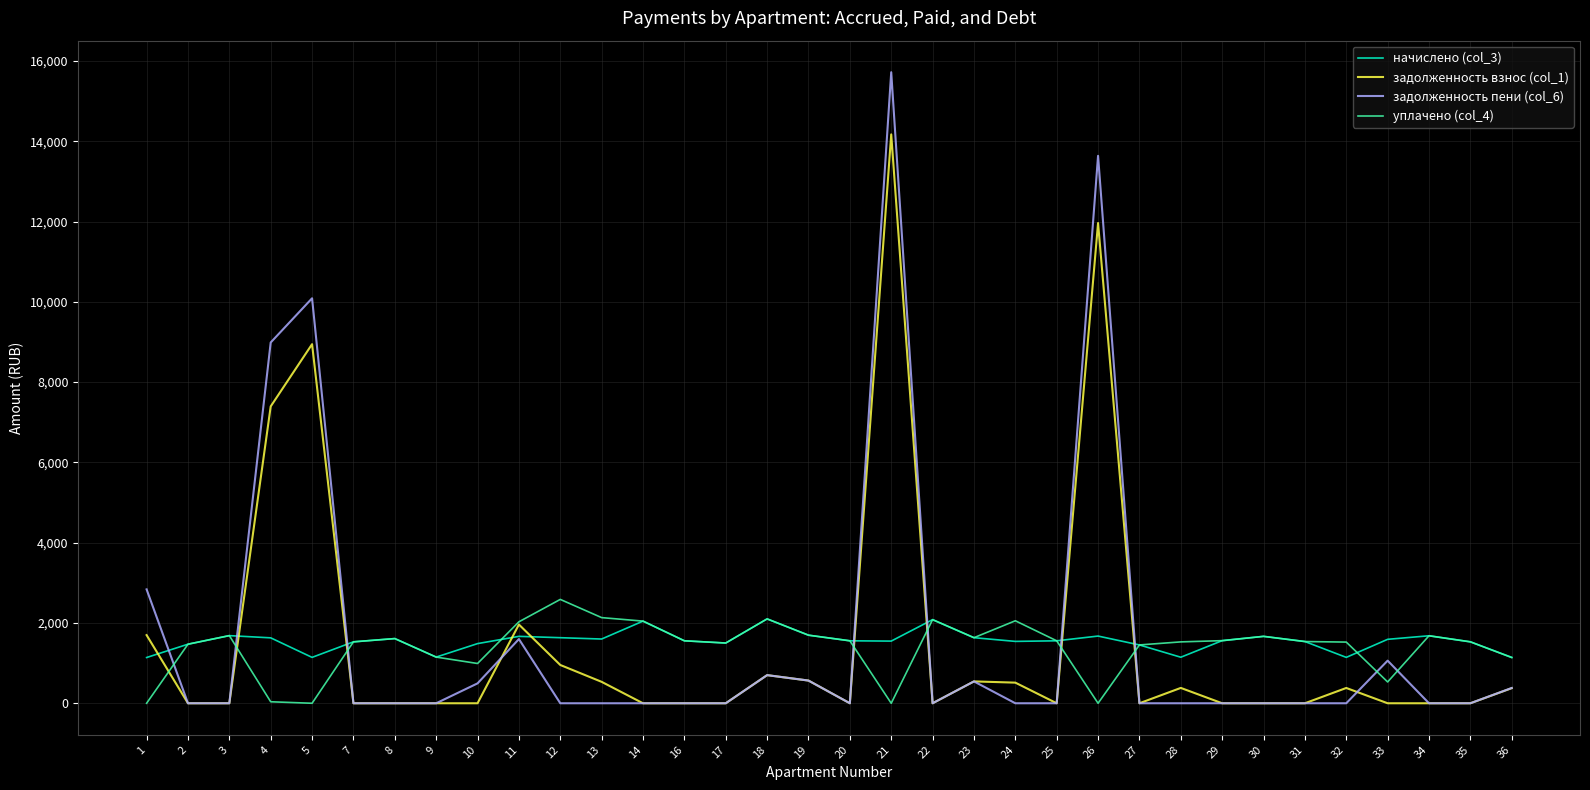

At which category is the sum across all series the highest?

21